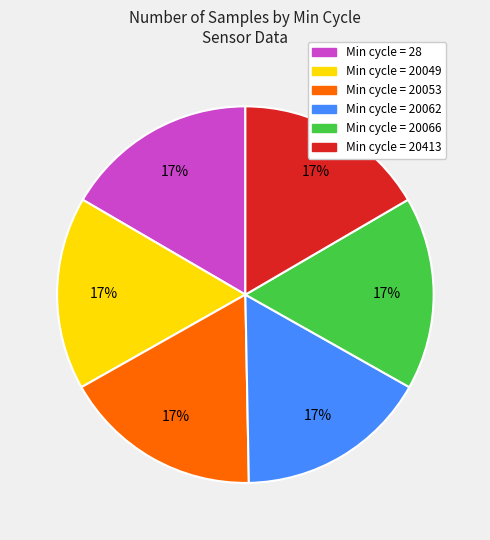

Count the number of slices in the pie.

6